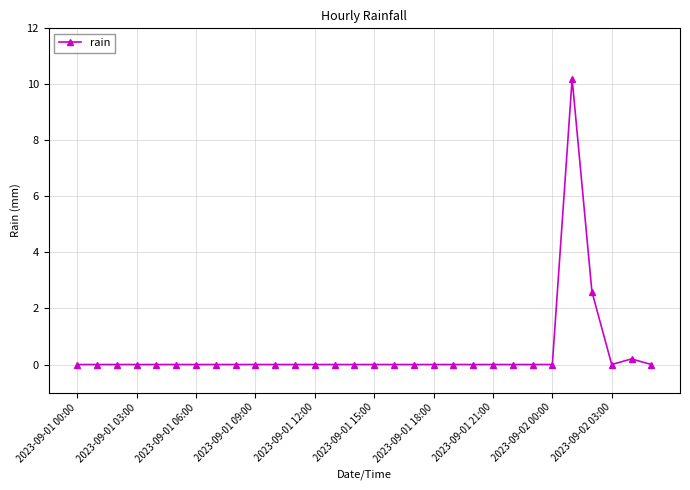

What is the sum of all values?

13.0